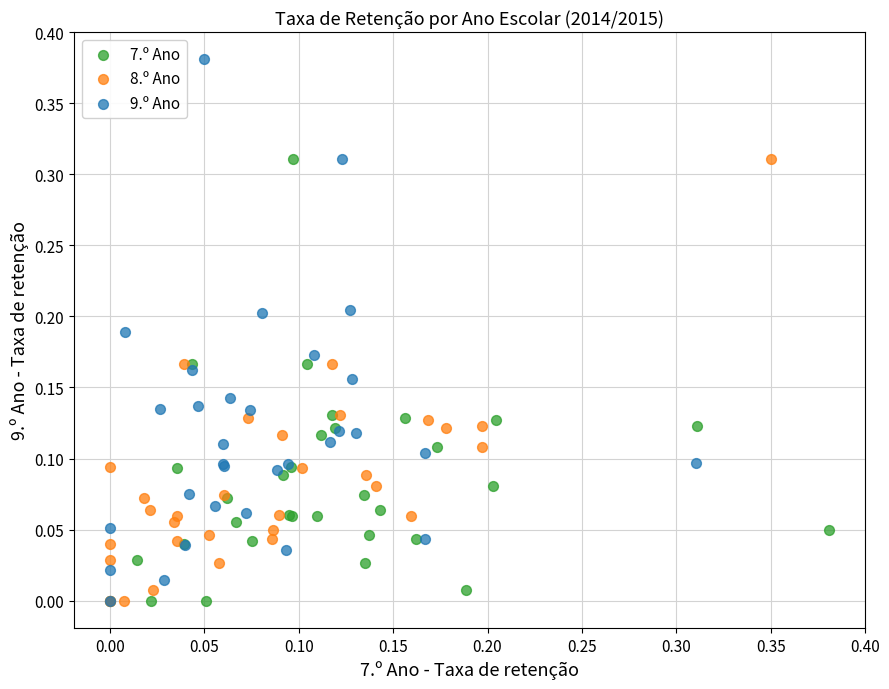

Which series reaches the maximum Y coordinate?

9.º Ano